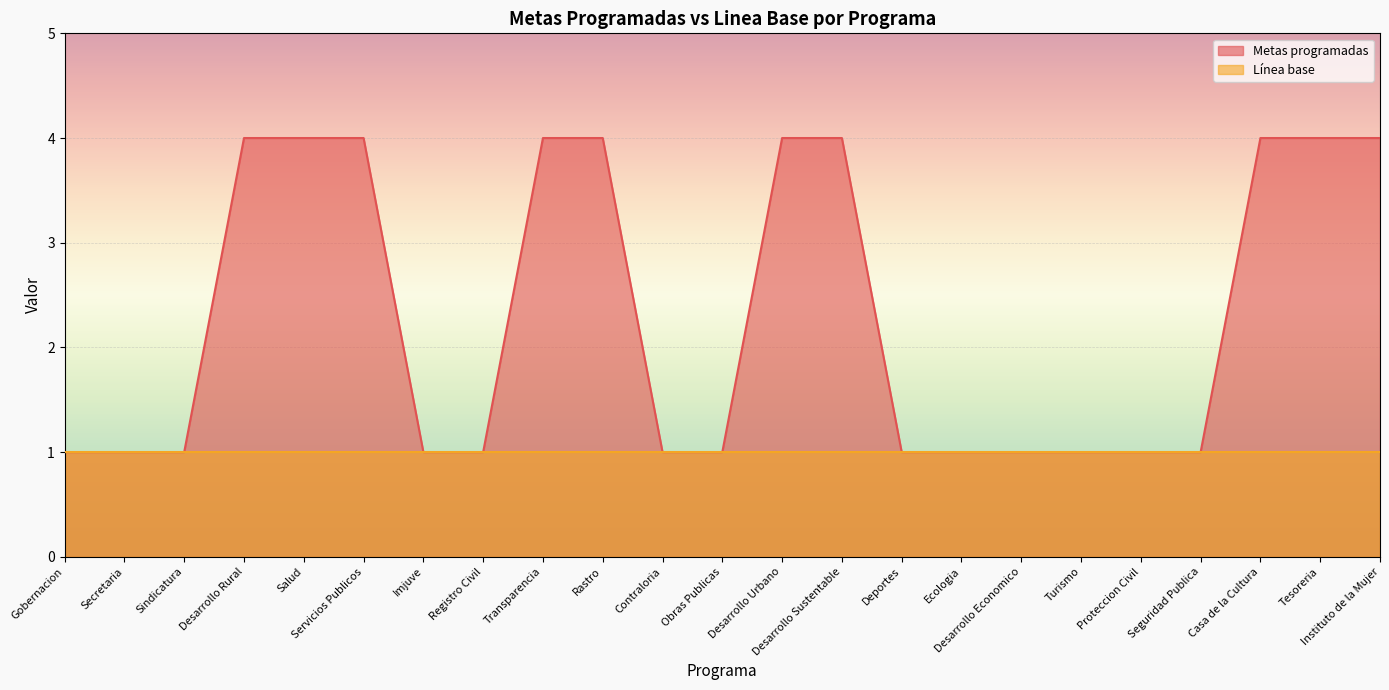

Reading right to left, list all the values displayed in this chart.

Instituto de la Mujer=4	Tesoreria=4	Casa de la Cultura=4	Seguridad Publica=1	Proteccion Civil=1	Turismo=1	Desarrollo Economico=1	Ecologia=1	Deportes=1	Desarrollo Sustentable=4	Desarrollo Urbano=4	Obras Publicas=1	Contraloria=1	Rastro=4	Transparencia=4	Registro Civil=1	Imjuve=1	Servicios Publicos=4	Salud=4	Desarrollo Rural=4	Sindicatura=1	Secretaria=1	Gobernacion=1